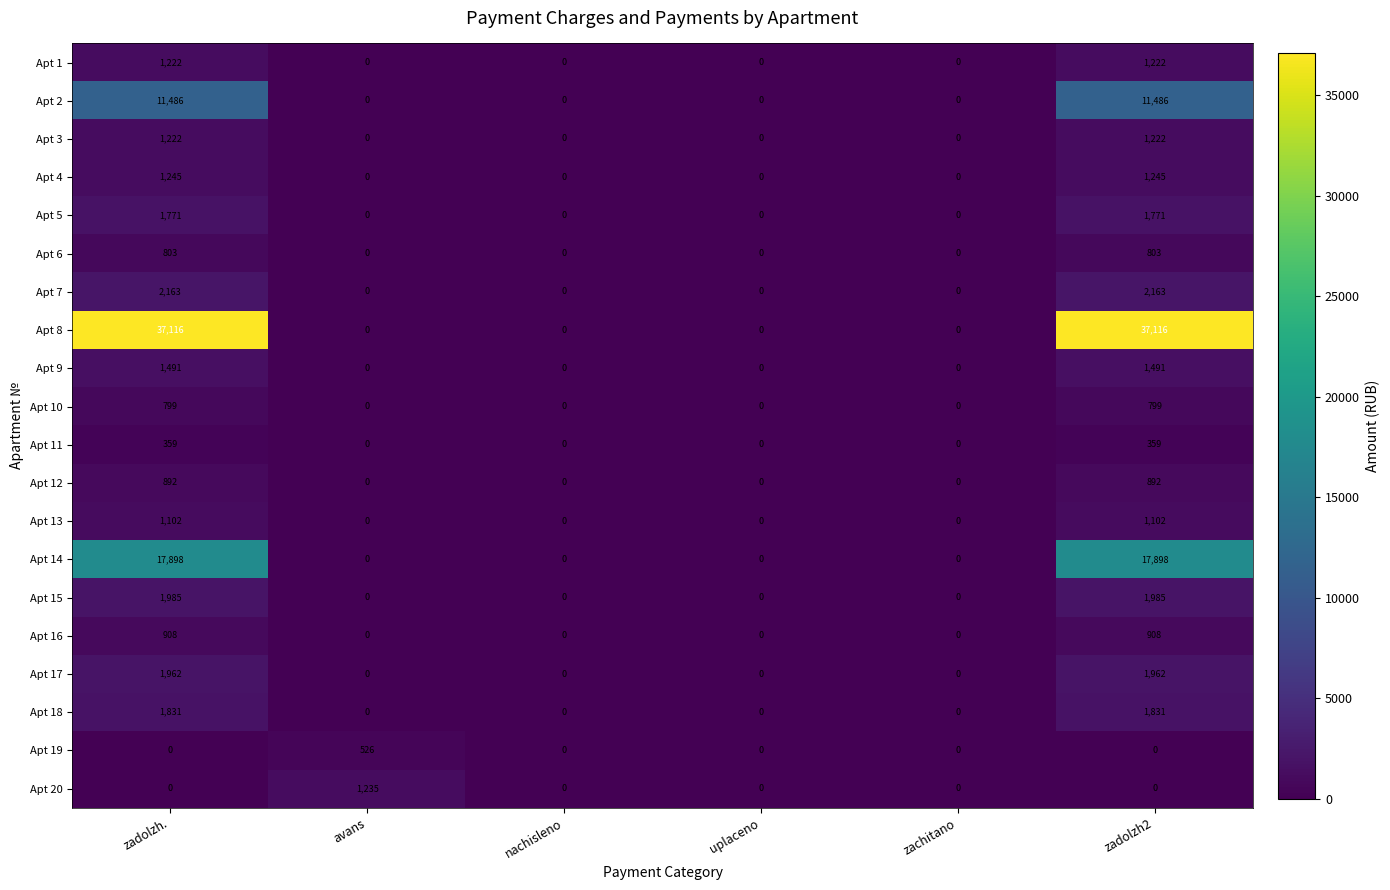

The Apt 11 series shows -246 at avans. True or false?

False